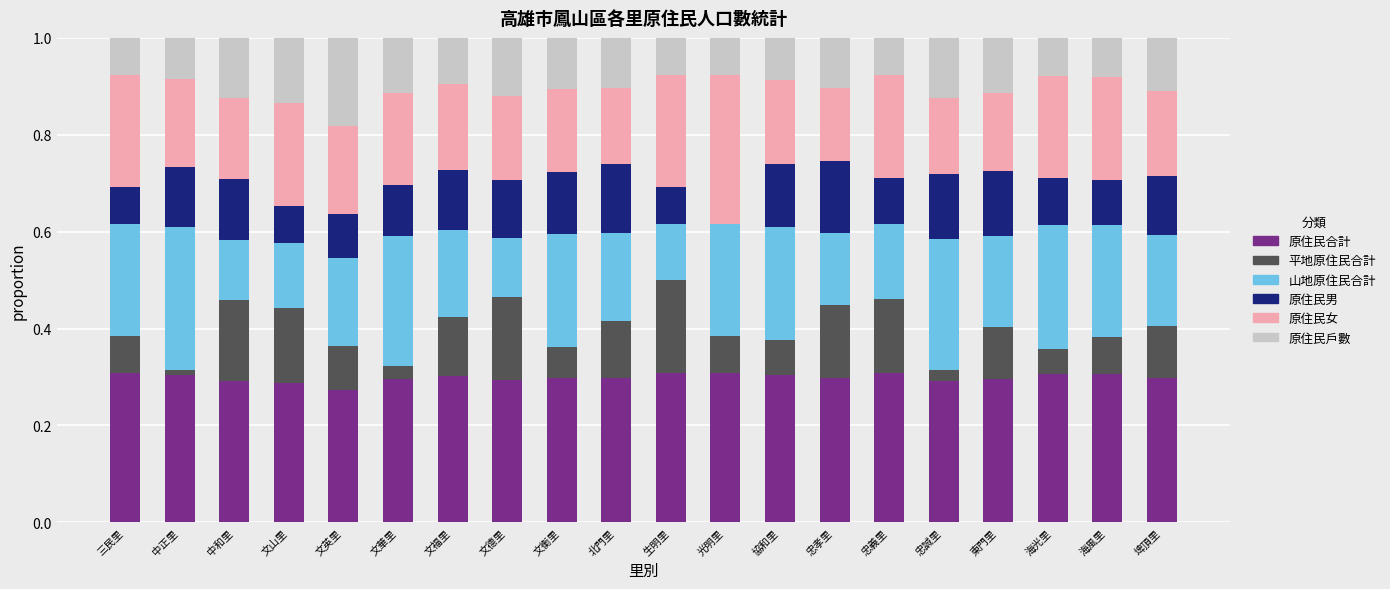

What is the total value across all series at 北門里?

1.0